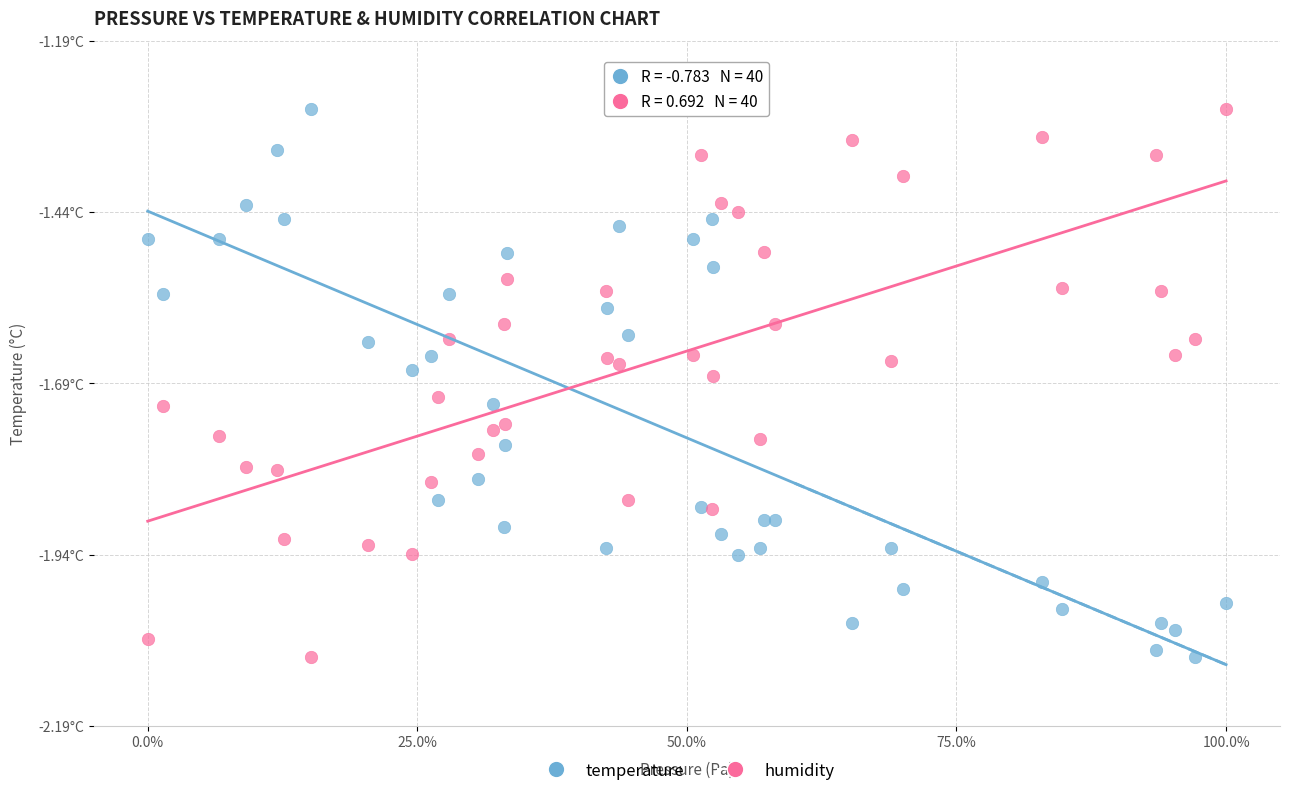

What are all the series names shown in the legend?

temperature, humidity